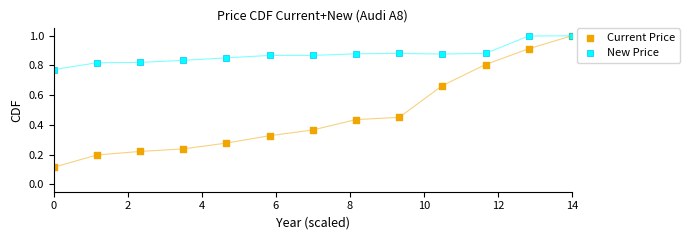

Which series has the largest Y range (max minus min)?

Current Price